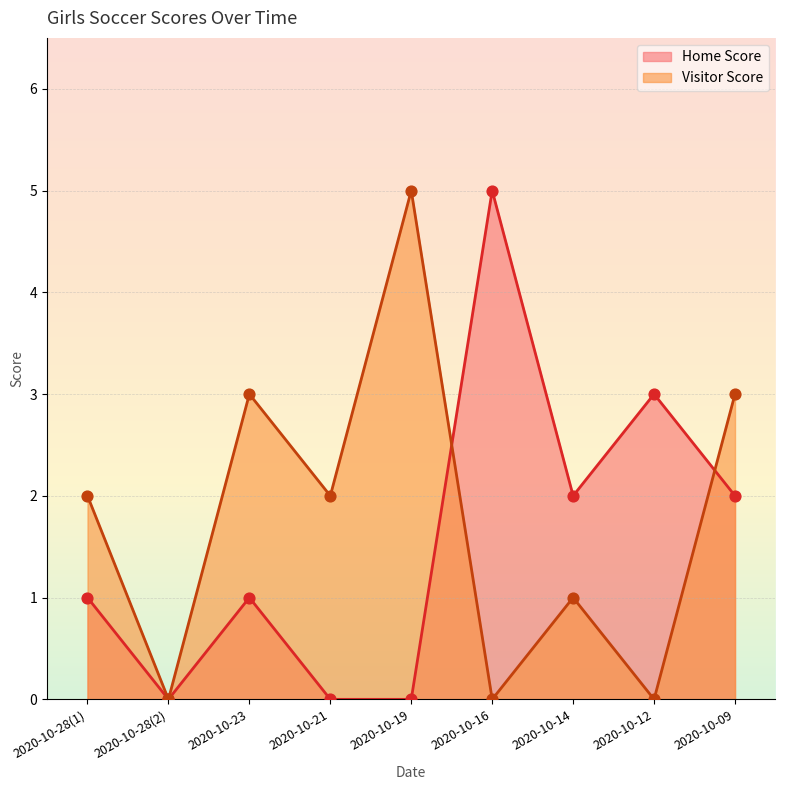

At which category is the sum across all series the highest?

2020-10-19